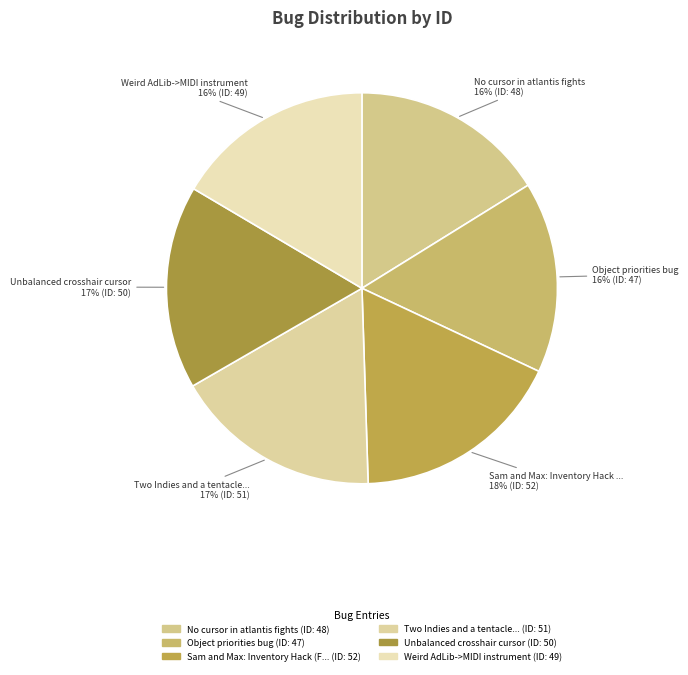

Count the number of slices in the pie.

6